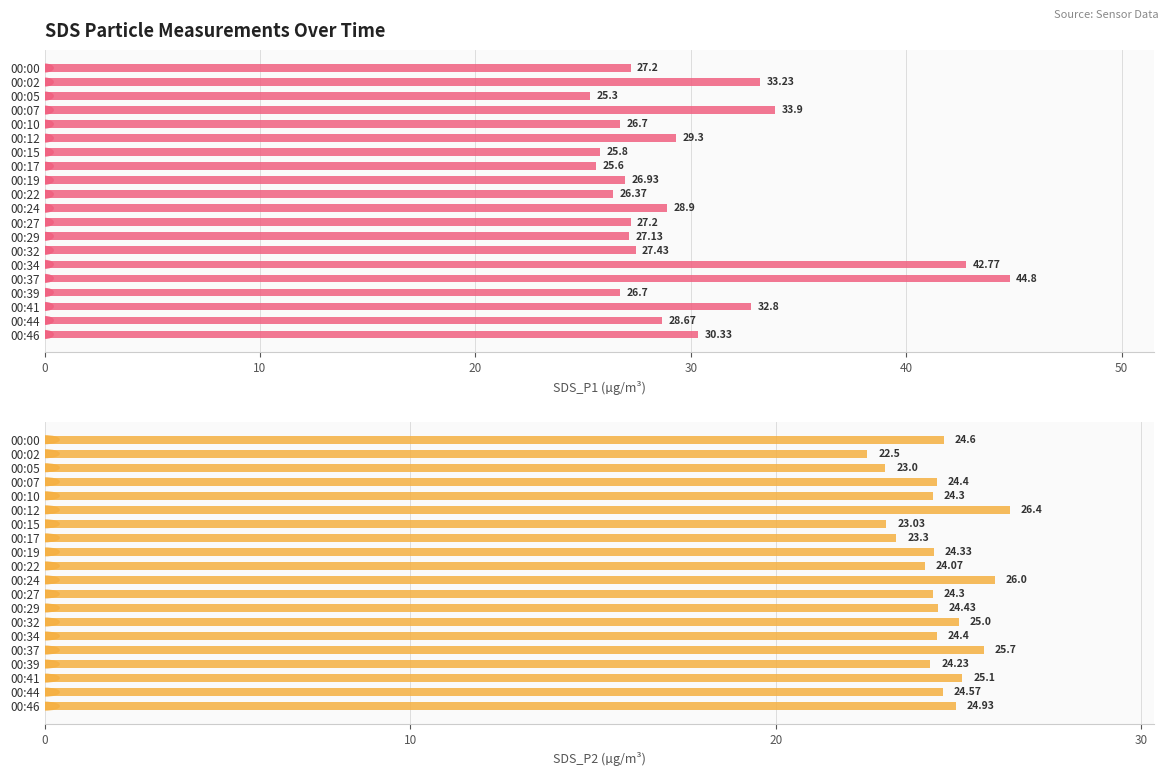

Reading left to right, transcribe all the data shown in this chart.

SDS_P1: 27.2	33.2	25.3	33.9	26.7	29.3	25.8	25.6	26.9	26.4	28.9	27.2	27.1	27.4	42.8	44.8	26.7	32.8	28.7	30.3
SDS_P2: 24.6	22.5	23.0	24.4	24.3	26.4	23.0	23.3	24.3	24.1	26.0	24.3	24.4	25.0	24.4	25.7	24.2	25.1	24.6	24.9